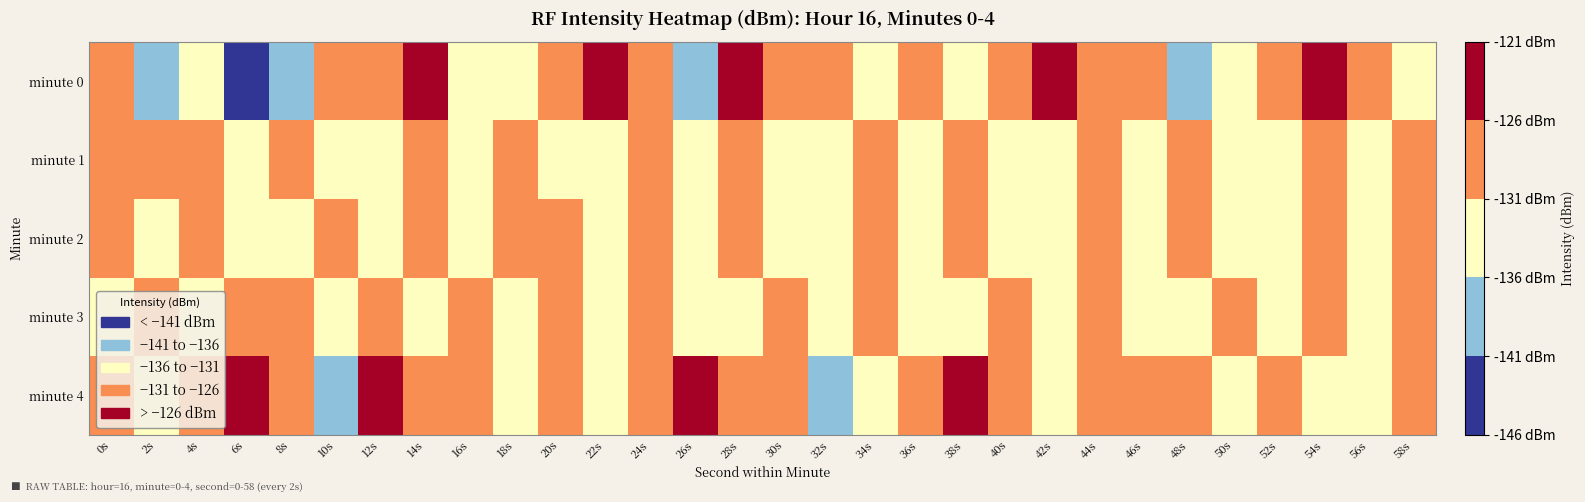

Which series has the largest range (max minus min)?

minute 0